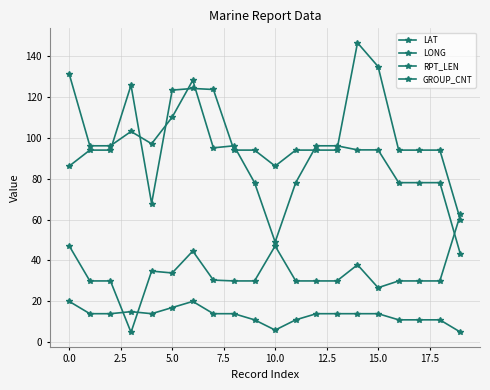

Does the chart have visible grid lines?

Yes